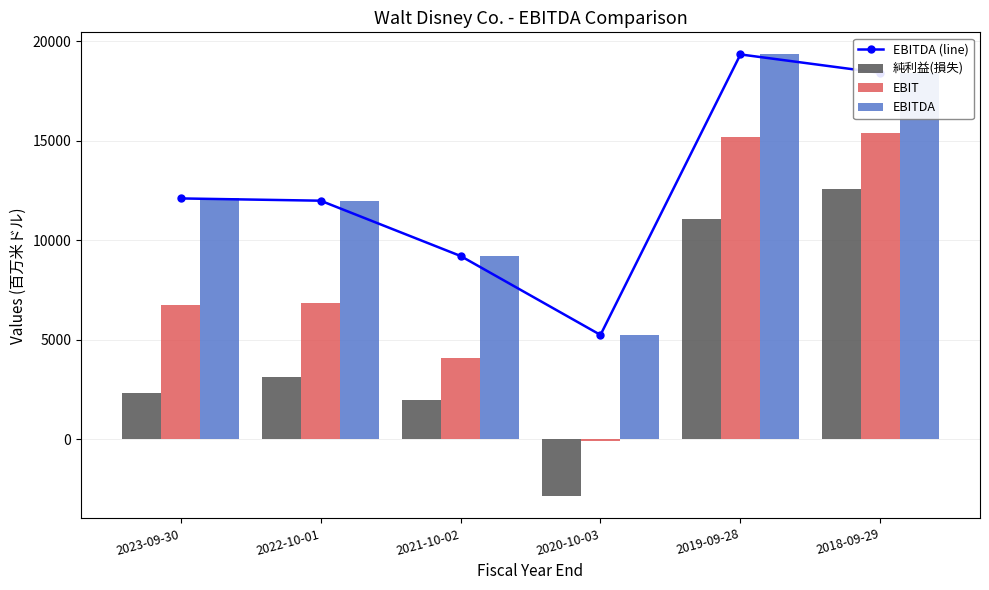

Count the number of categories in the chart.

6